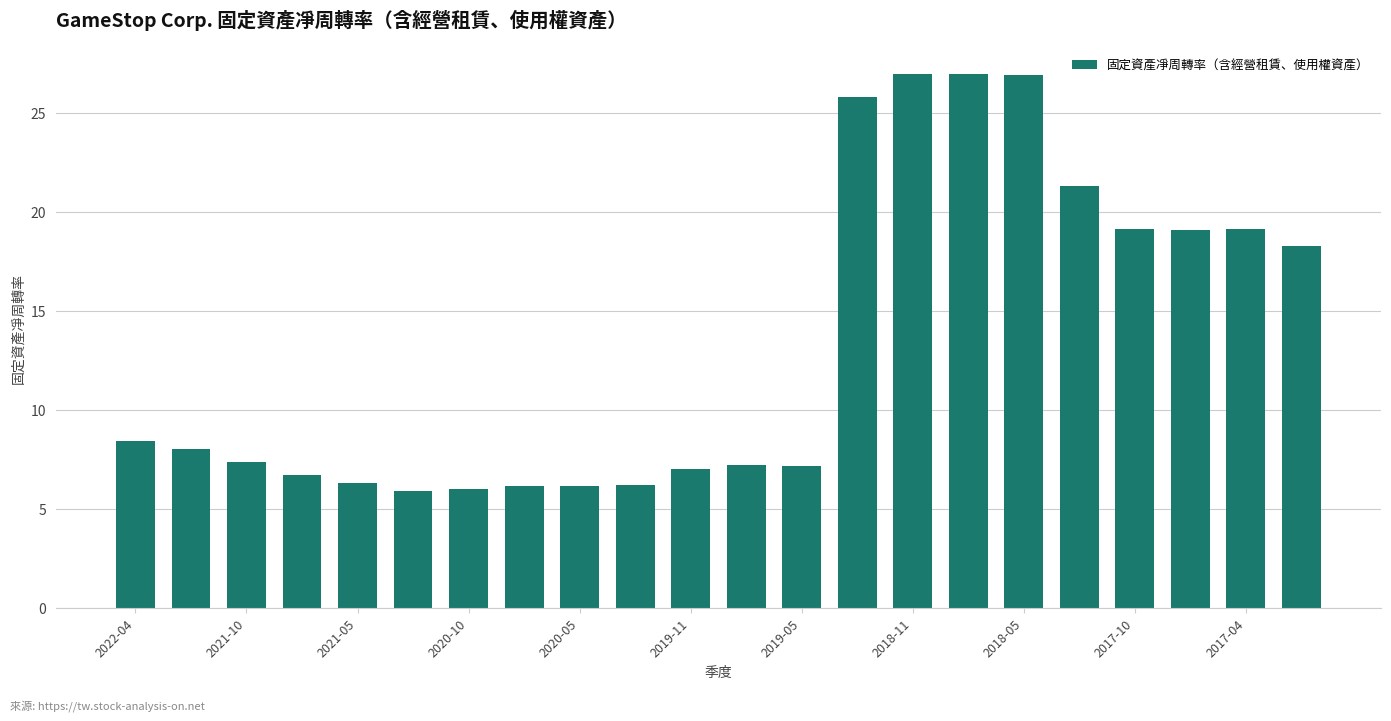

What is the minimum value shown in the chart?

5.9